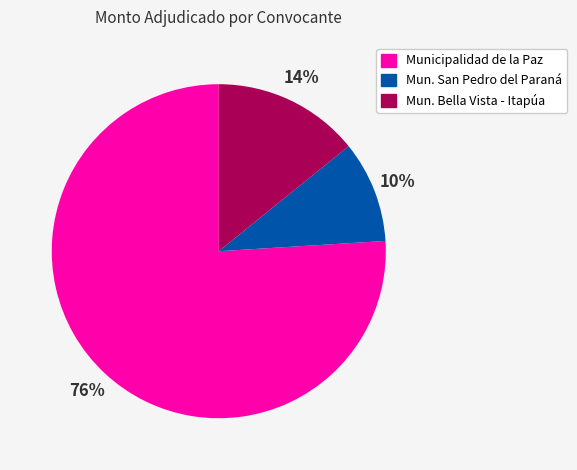

Is there any slice that represents more than half of the pie?

Yes